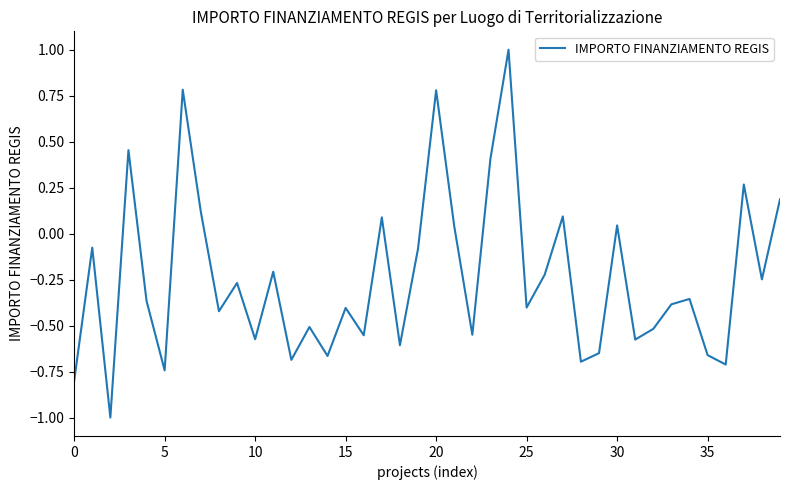

What is the greatest value displayed?

1.0